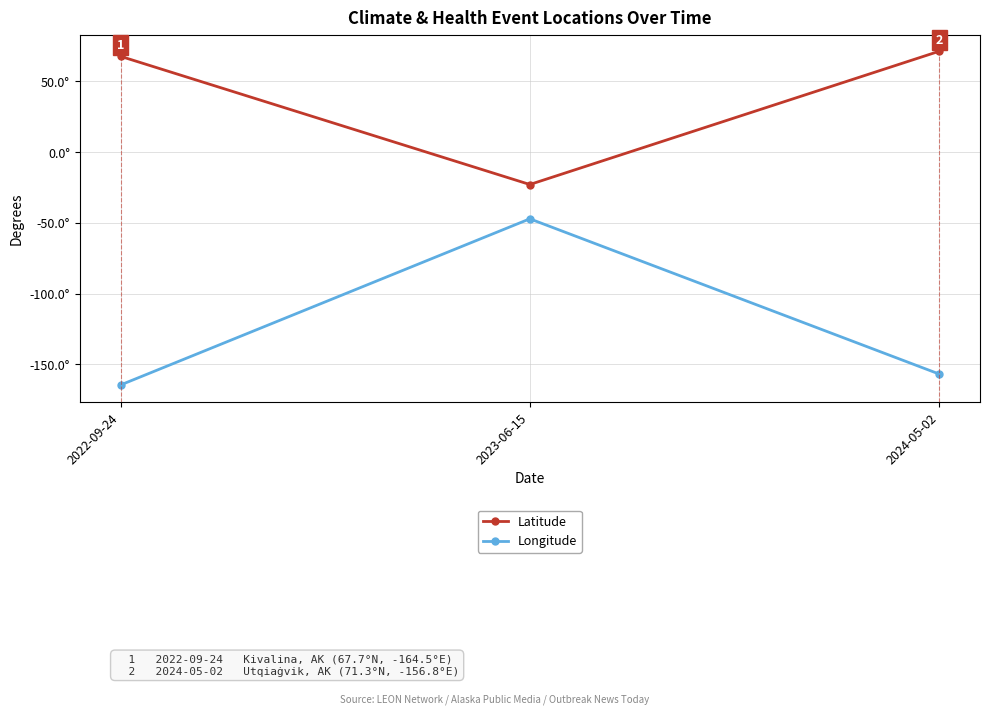

True or false: Longitude has a value of -47.1 at 2023-06-15.

True